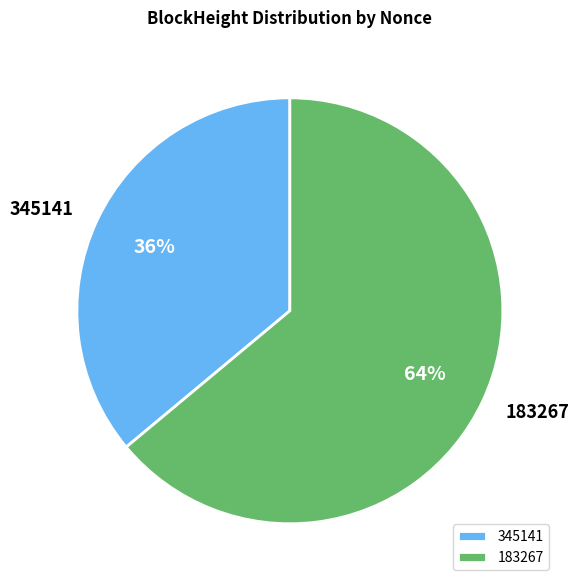

Approximately how many times larger is the value at 345141 compared to 183267?

0.6